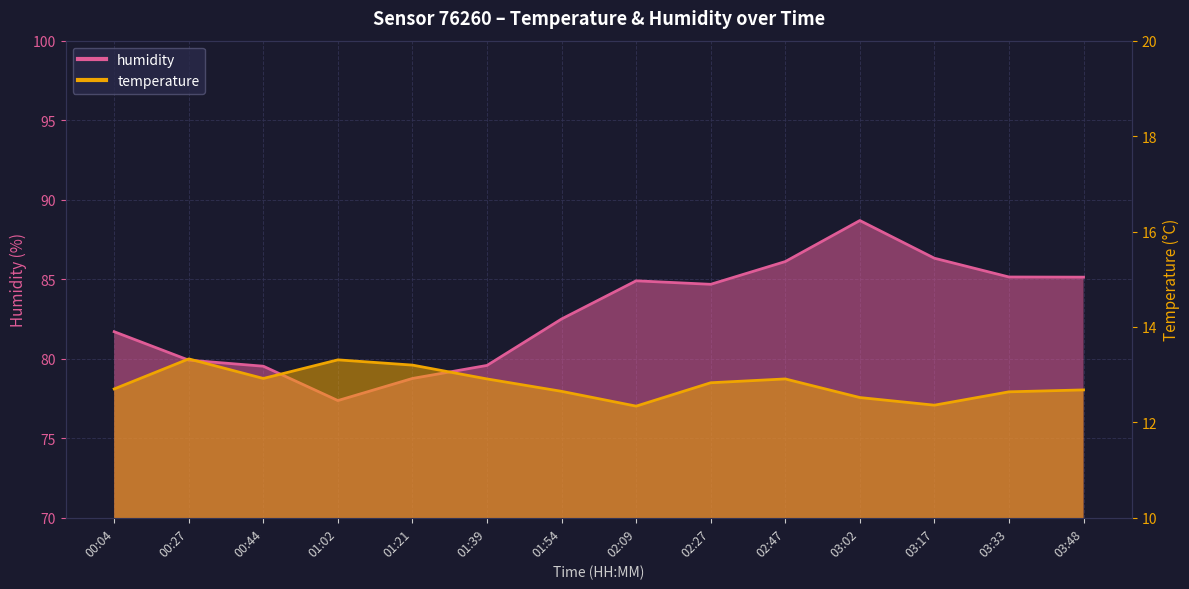

Is the value of humidity at 01:54 greater than the value of temperature at 03:48?

Yes